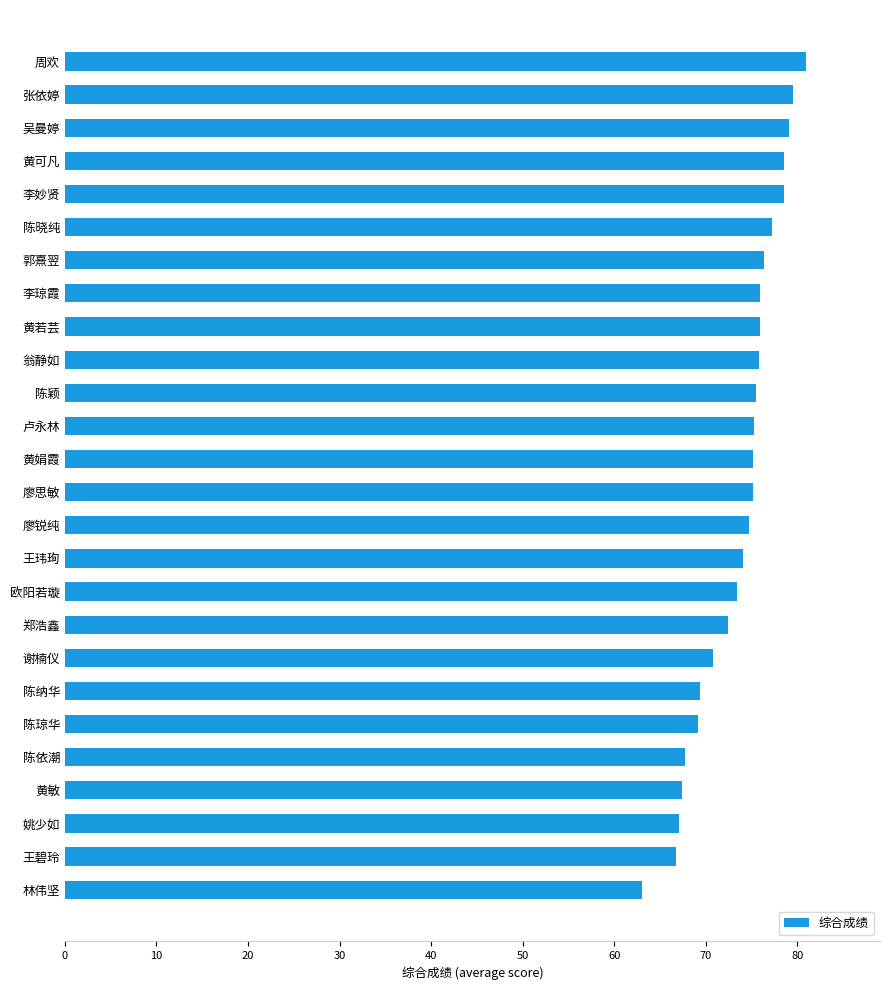

Is it true that the value at 王碧玲 is 66.8?

True